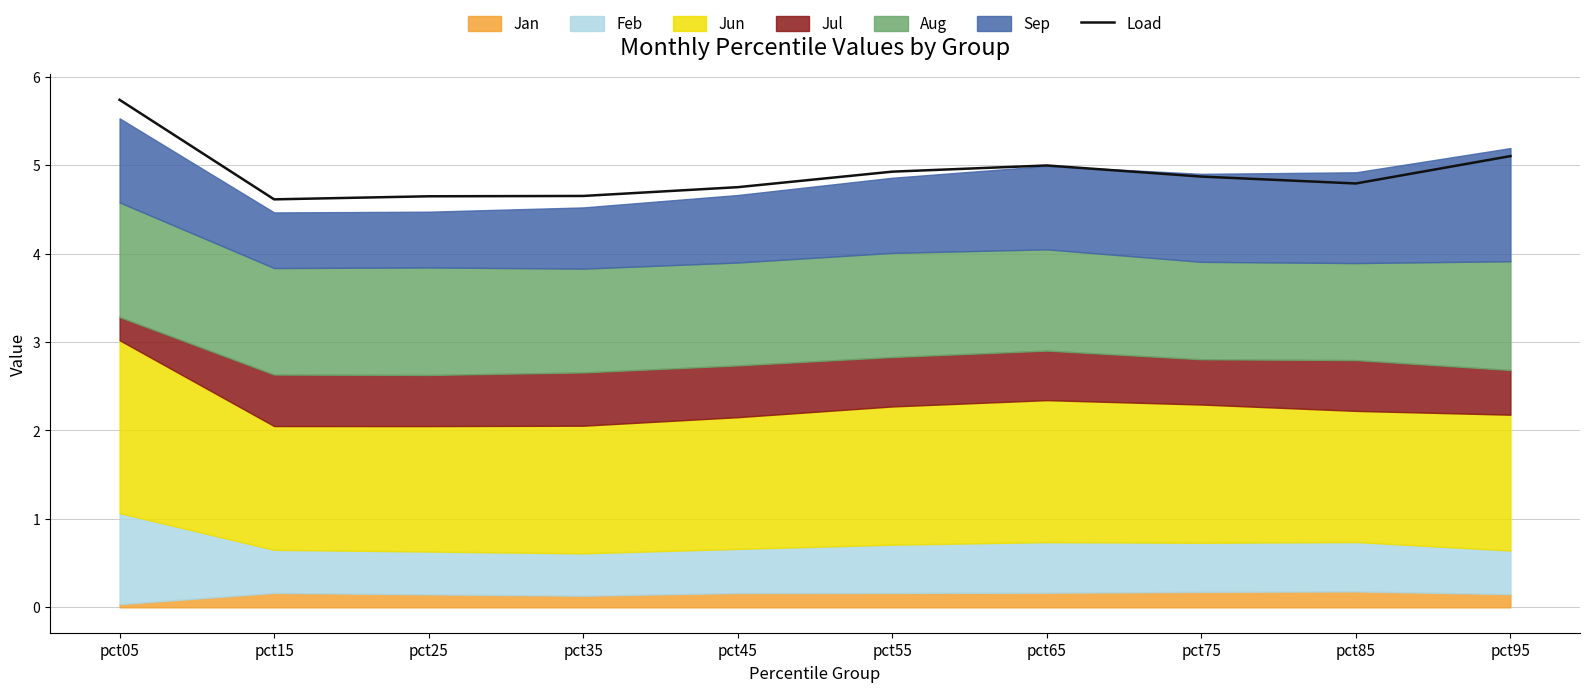

What is the sum of the values at pct15 and pct45?

9.4